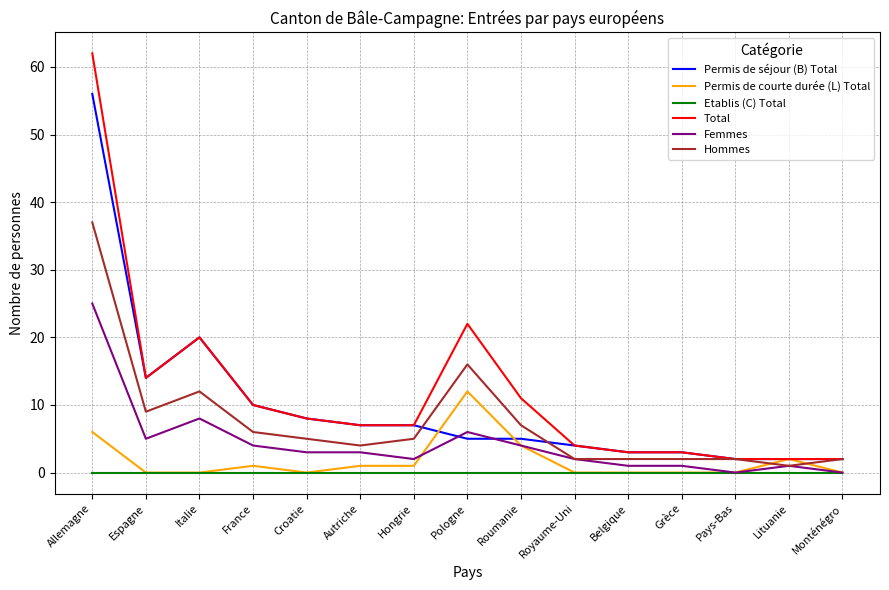

Reading left to right, list all the values displayed in this chart.

Permis de séjour (B) Total: Allemagne=56	Espagne=14	Italie=20	France=10	Croatie=8	Autriche=7	Hongrie=7	Pologne=5	Roumanie=5	Royaume-Uni=4	Belgique=3	Grèce=3	Pays-Bas=2	Lituanie=2	Monténégro=2
Permis de courte durée (L) Total: Allemagne=6	Espagne=0	Italie=0	France=1	Croatie=0	Autriche=1	Hongrie=1	Pologne=12	Roumanie=4	Royaume-Uni=0	Belgique=0	Grèce=0	Pays-Bas=0	Lituanie=2	Monténégro=0
Etablis (C) Total: Allemagne=0	Espagne=0	Italie=0	France=0	Croatie=0	Autriche=0	Hongrie=0	Pologne=0	Roumanie=0	Royaume-Uni=0	Belgique=0	Grèce=0	Pays-Bas=0	Lituanie=0	Monténégro=0
Total: Allemagne=62	Espagne=14	Italie=20	France=10	Croatie=8	Autriche=7	Hongrie=7	Pologne=22	Roumanie=11	Royaume-Uni=4	Belgique=3	Grèce=3	Pays-Bas=2	Lituanie=2	Monténégro=2
Femmes: Allemagne=25	Espagne=5	Italie=8	France=4	Croatie=3	Autriche=3	Hongrie=2	Pologne=6	Roumanie=4	Royaume-Uni=2	Belgique=1	Grèce=1	Pays-Bas=0	Lituanie=1	Monténégro=0
Hommes: Allemagne=37	Espagne=9	Italie=12	France=6	Croatie=5	Autriche=4	Hongrie=5	Pologne=16	Roumanie=7	Royaume-Uni=2	Belgique=2	Grèce=2	Pays-Bas=2	Lituanie=1	Monténégro=2